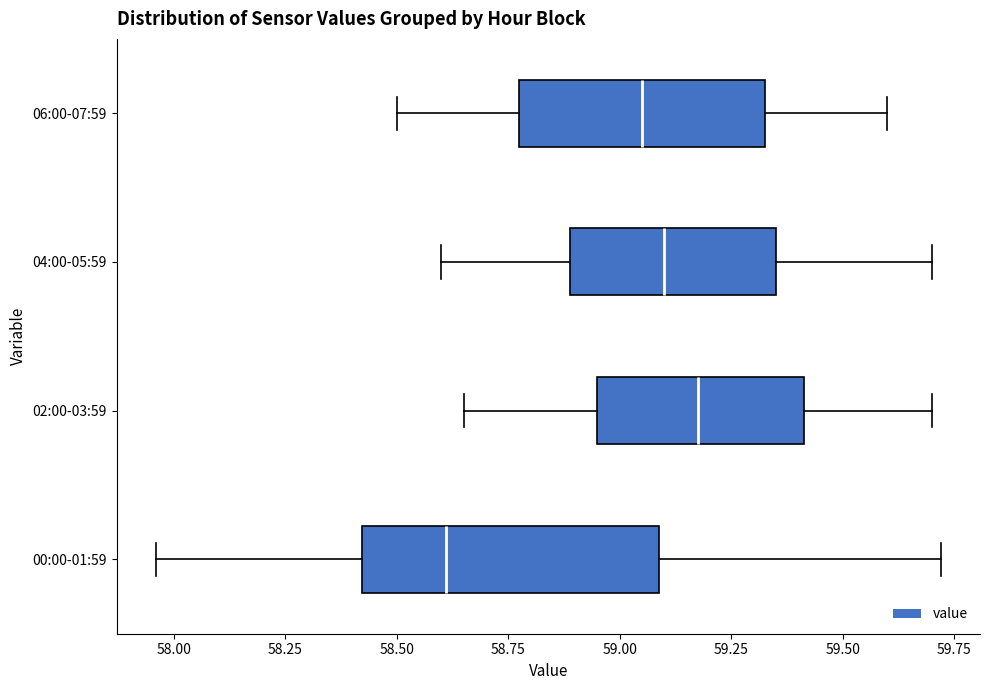

Where does the right whisker of the box for 06:00-07:59 end on the x-axis? The values are not printed on the chart, so give them approximately, as read against the axis.

59.60